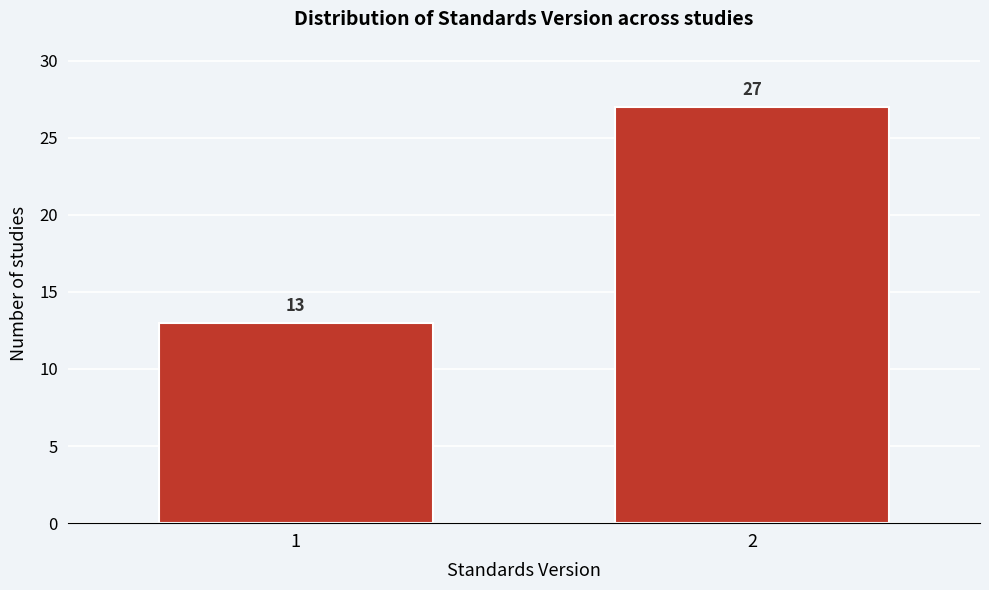

Reading left to right, transcribe all the data shown in this chart.

1=13	2=27